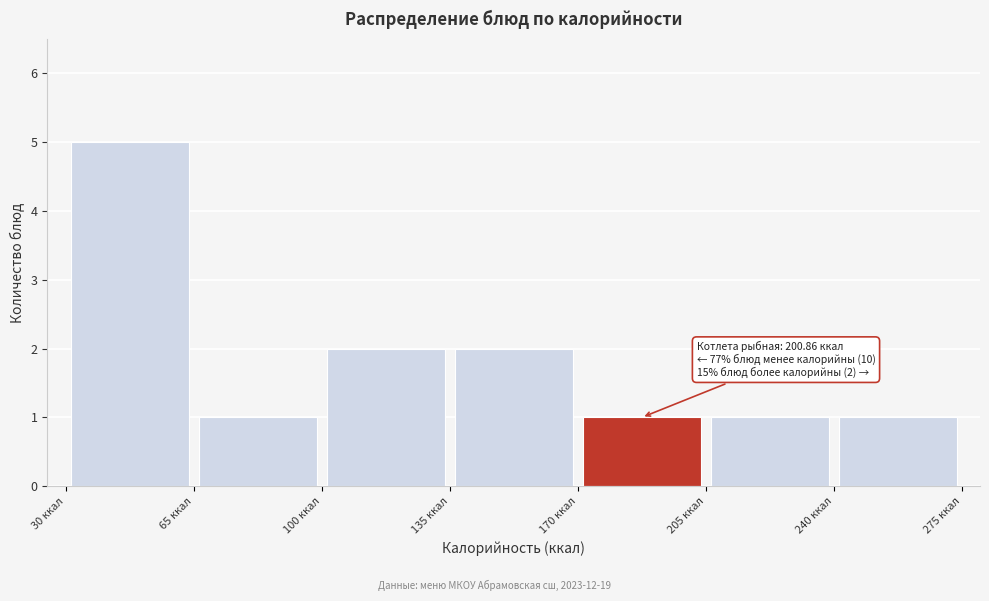

Over which range of the x-axis is the bar tallest?

30 to 65